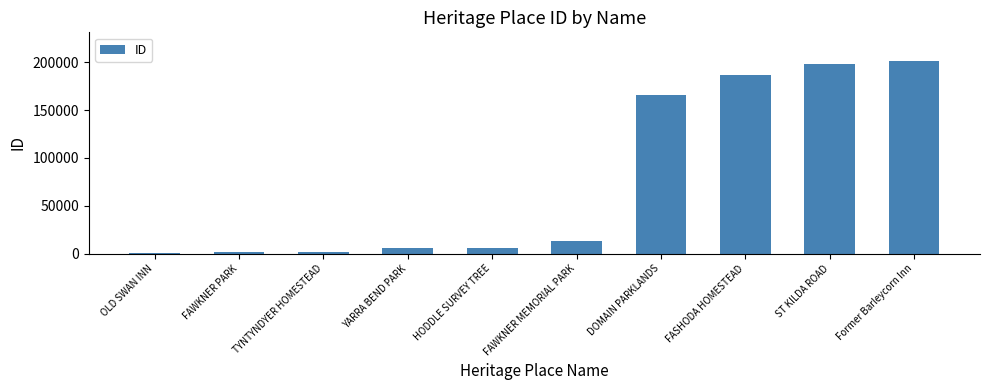

Between DOMAIN PARKLANDS and YARRA BEND PARK, which is larger?

DOMAIN PARKLANDS